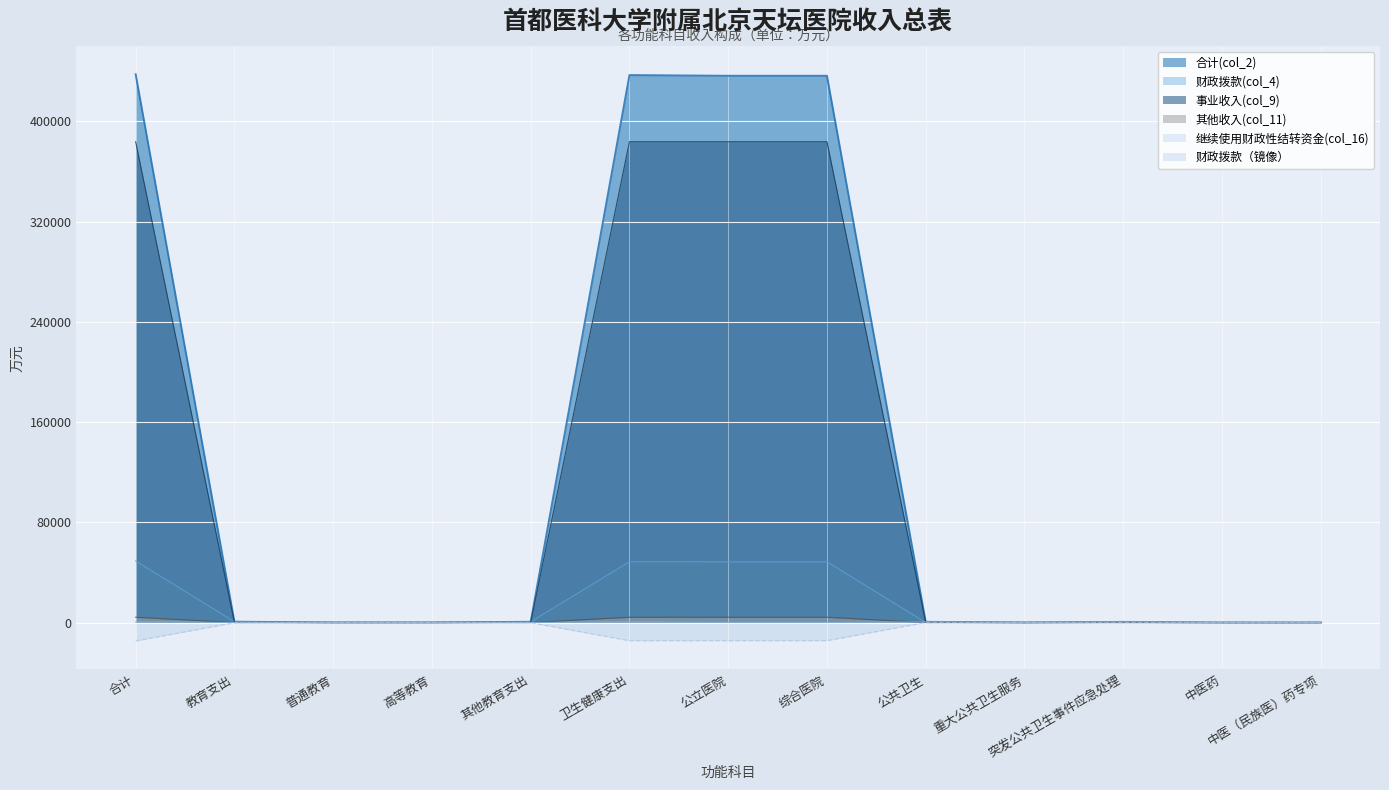

The 事业收入(col_9) series shows 383824.9 at 合计. True or false?

True